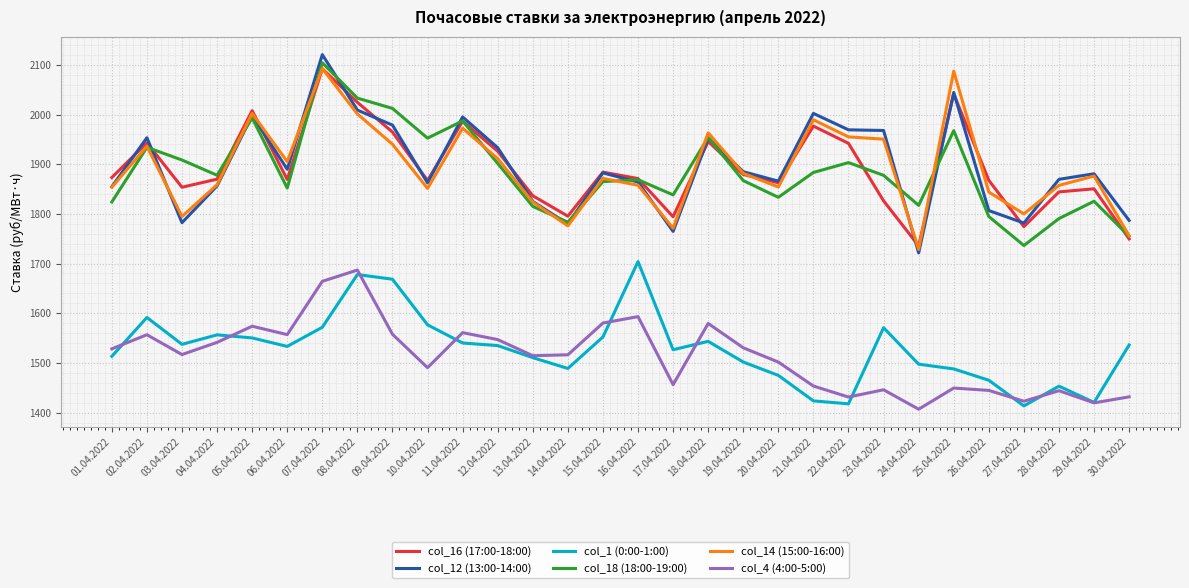

What is the difference between the maximum and minimum values in the col_12 (13:00-14:00) series?

399.1